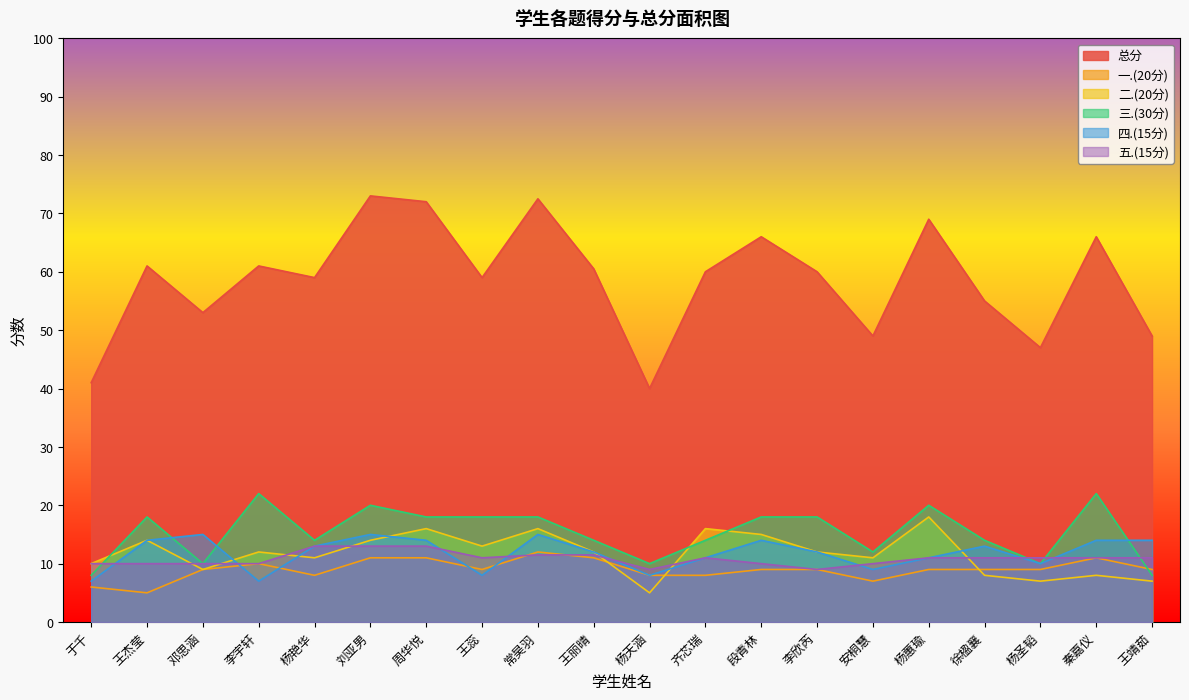

How many lines are shown in the chart?

6